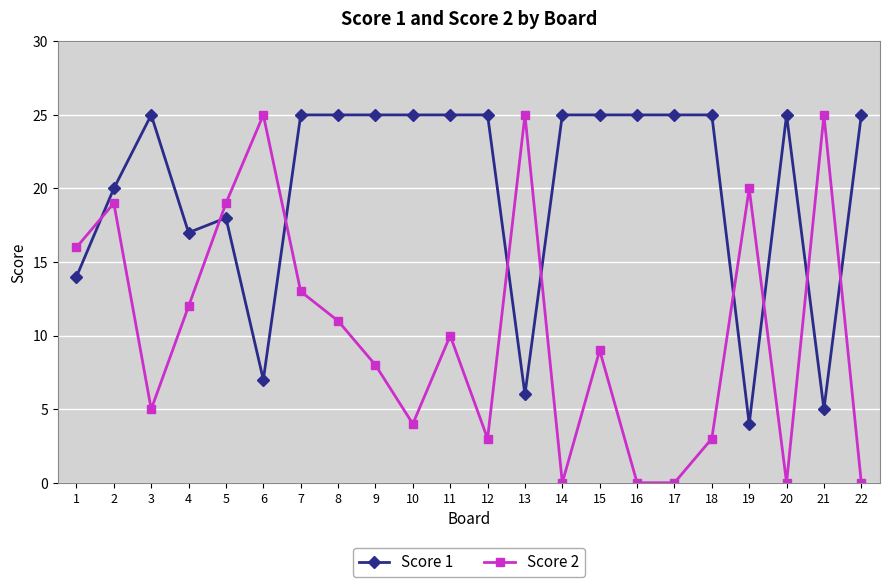

Rank the series by their average value, from highest to lowest.

Score 1, Score 2